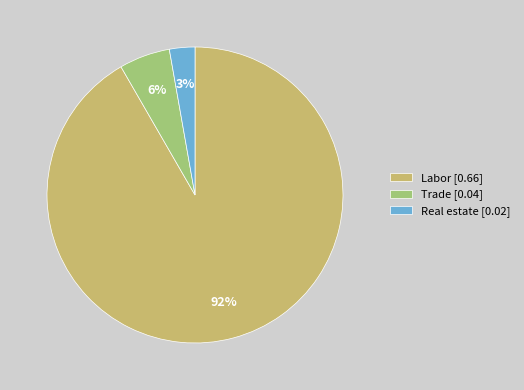

The Real estate [0.02] slice represents 13% of the pie. True or false?

False